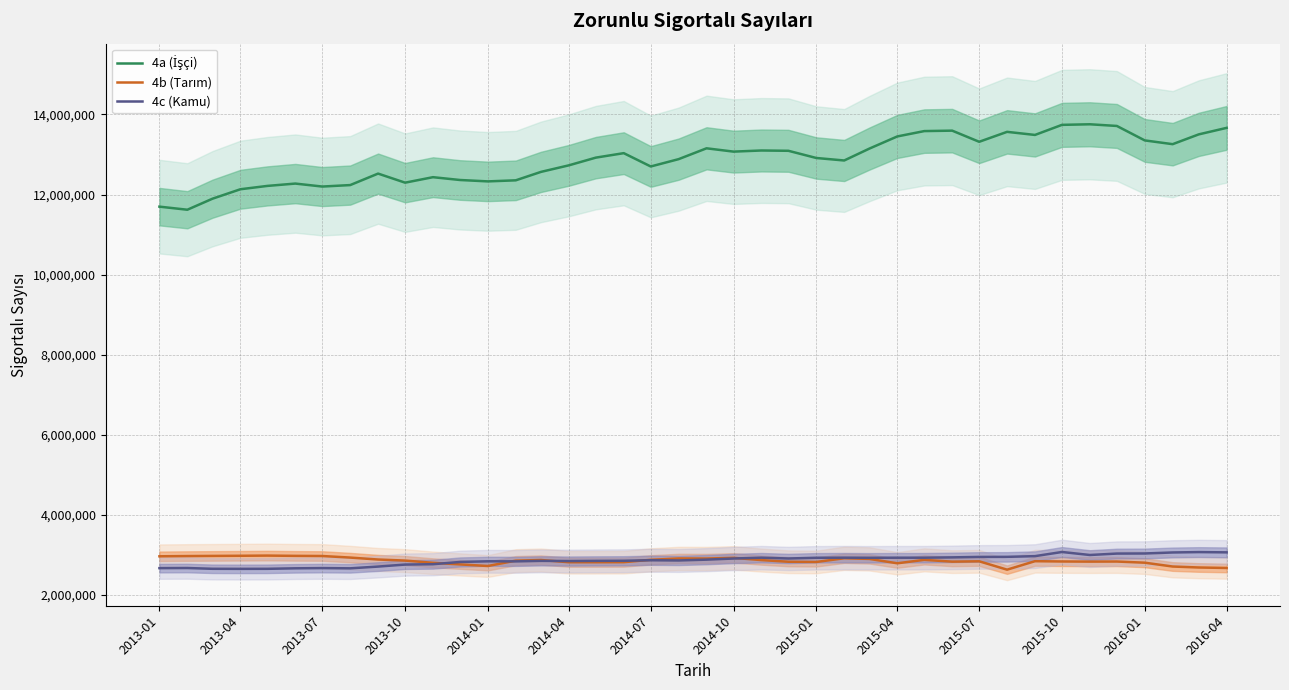

Does the chart have visible grid lines?

Yes